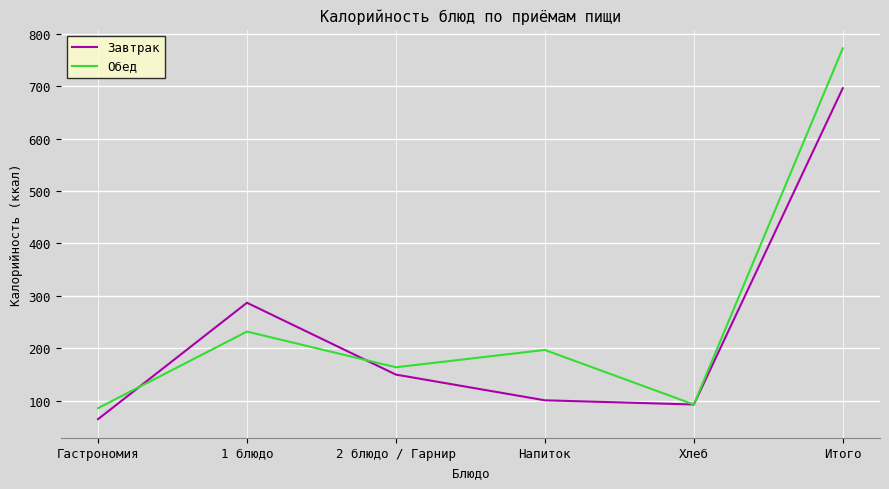

The Завтрак series shows 266 at 2 блюдо / Гарнир. True or false?

False